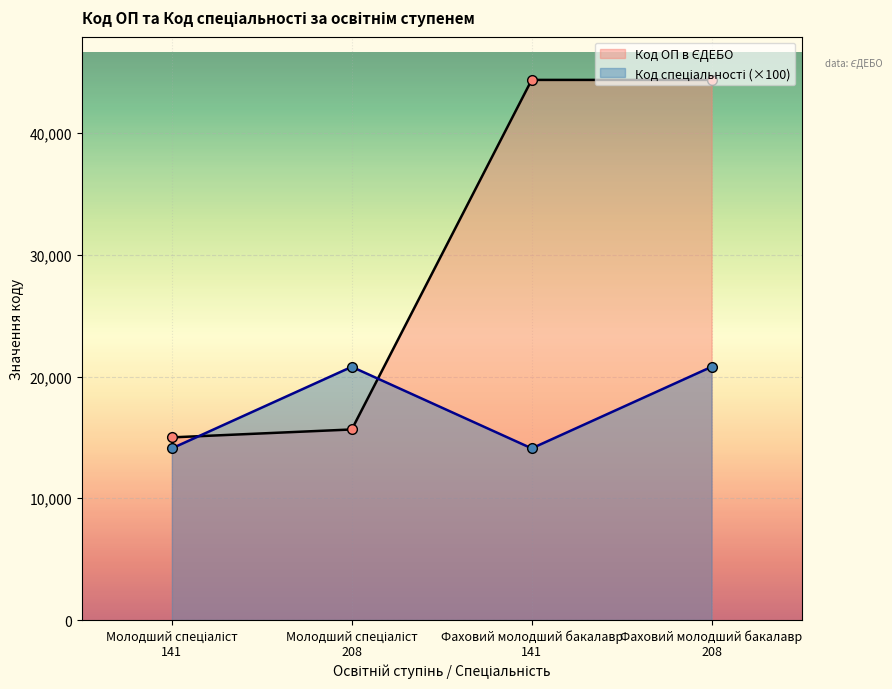

After their last crossing, which series has the higher values: Код ОП в ЄДЕБО or Код спеціальності?

Код ОП в ЄДЕБО